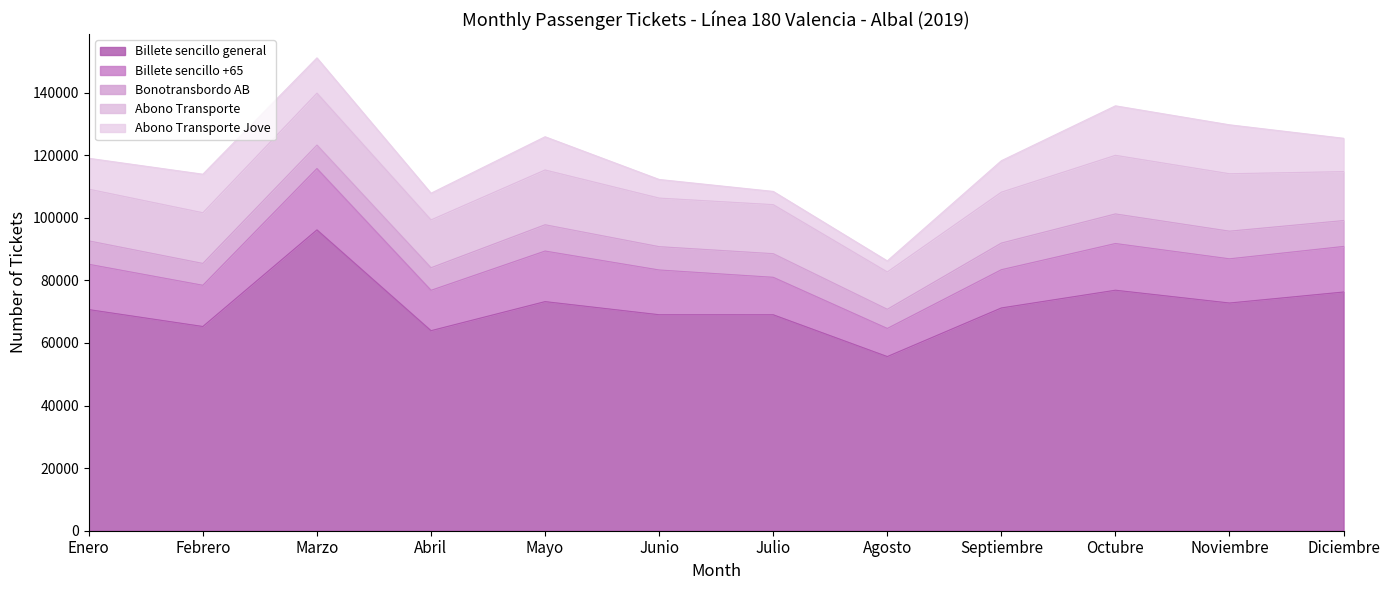

What is the difference between the second highest and minimum values in the Billete sencillo general series?

21200